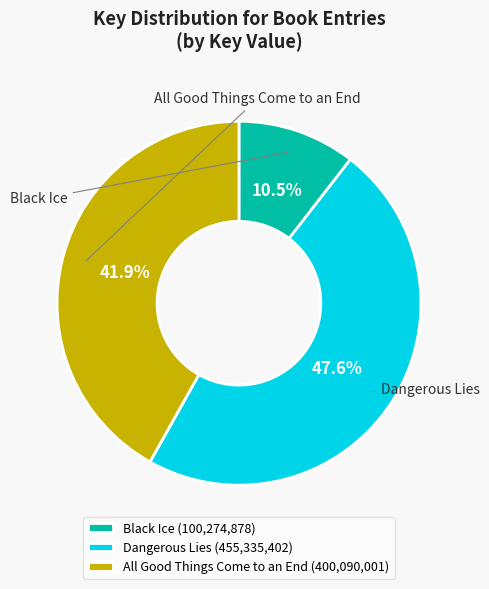

How many segments does this pie chart have?

3